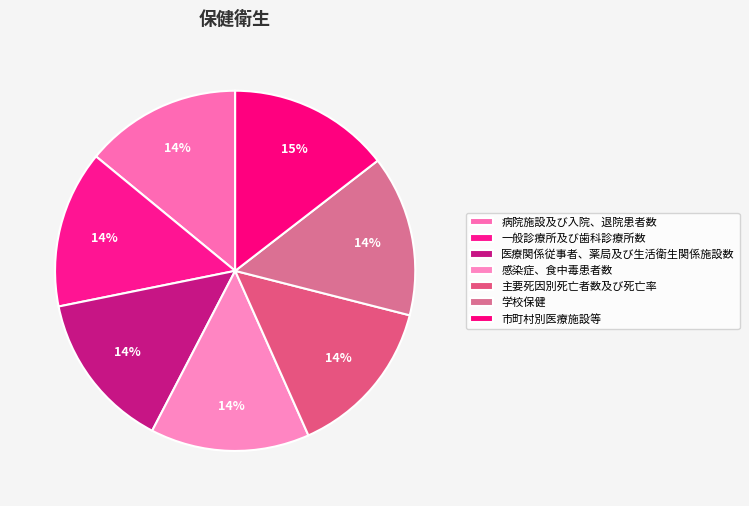

What is the change in value from 一般診療所及び歯科診療所数 to 市町村別医療施設等?

+5